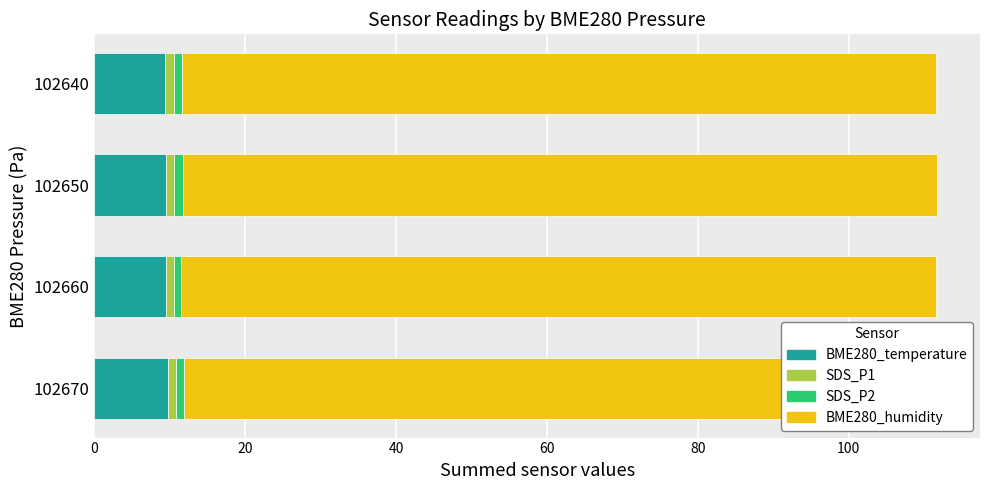

Rank the series at 20 from lowest to highest value.

BME280_humidity, SDS_P1, SDS_P2, BME280_temperature